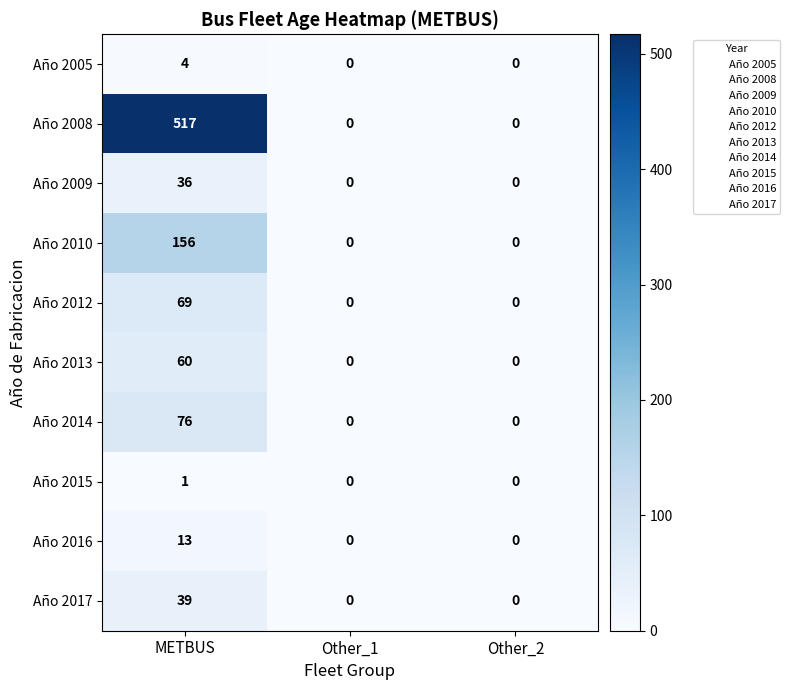

How many categories are shown in the chart?

3